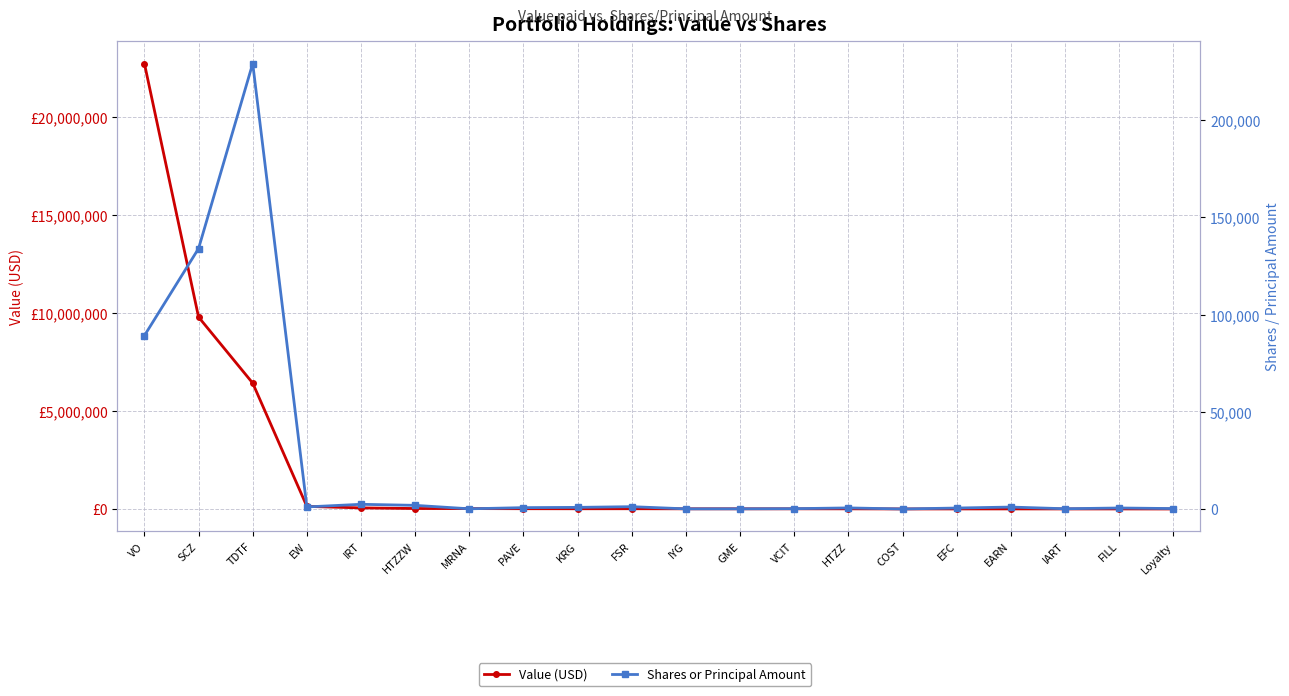

Which category has the lowest value in the Value (USD) series?

Loyalty